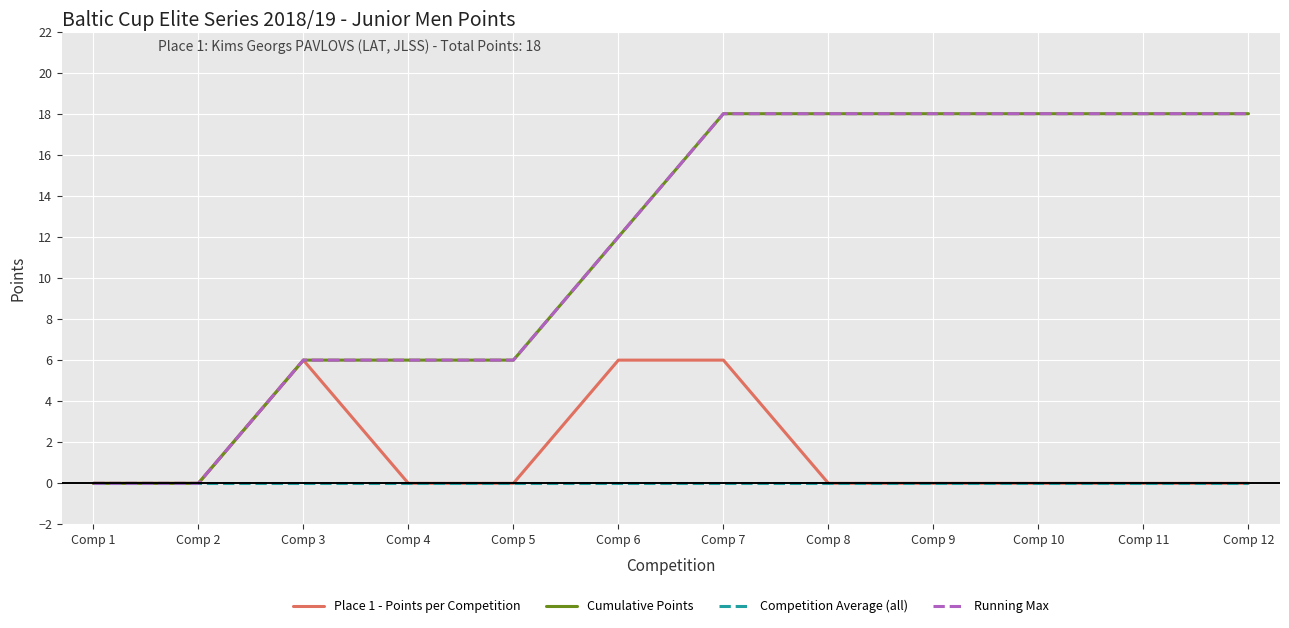

Does the chart have visible grid lines?

Yes